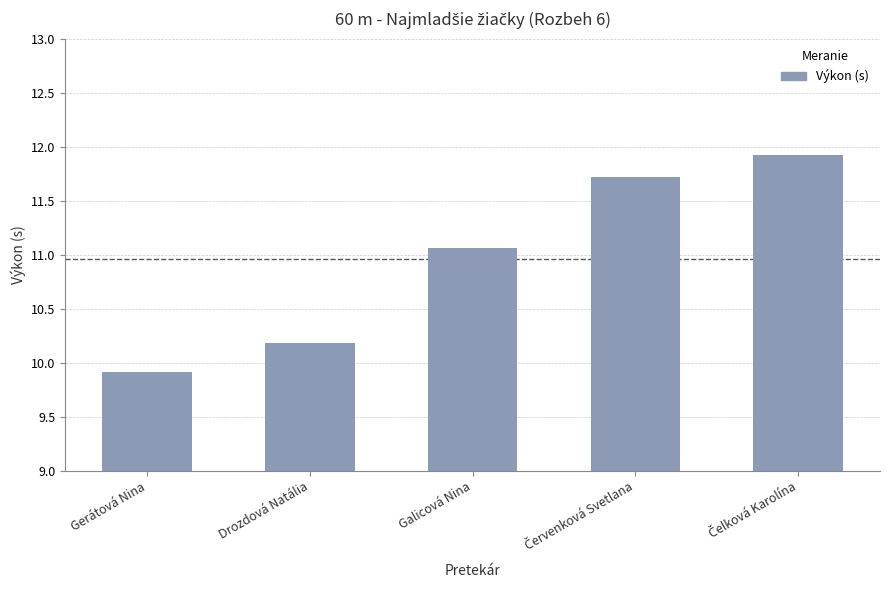

What is the value of the 2nd bar from the left?

10.2